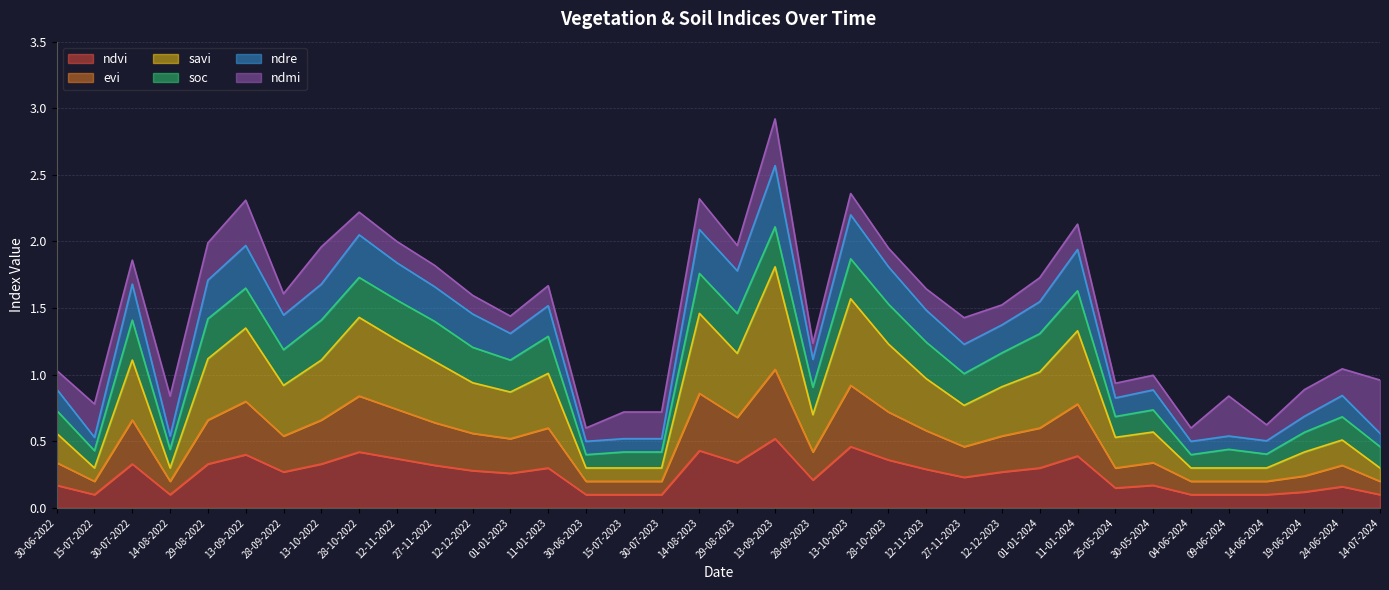

Does the chart have visible grid lines?

Yes